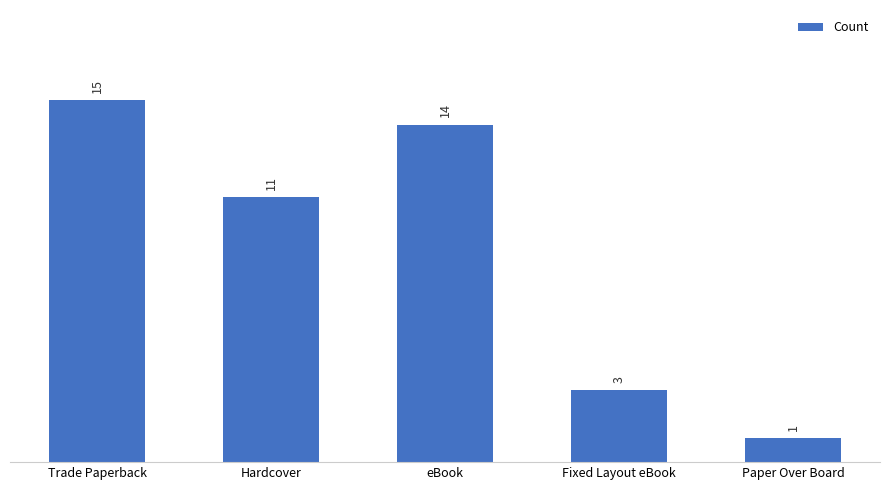

What is the smallest value displayed?

1